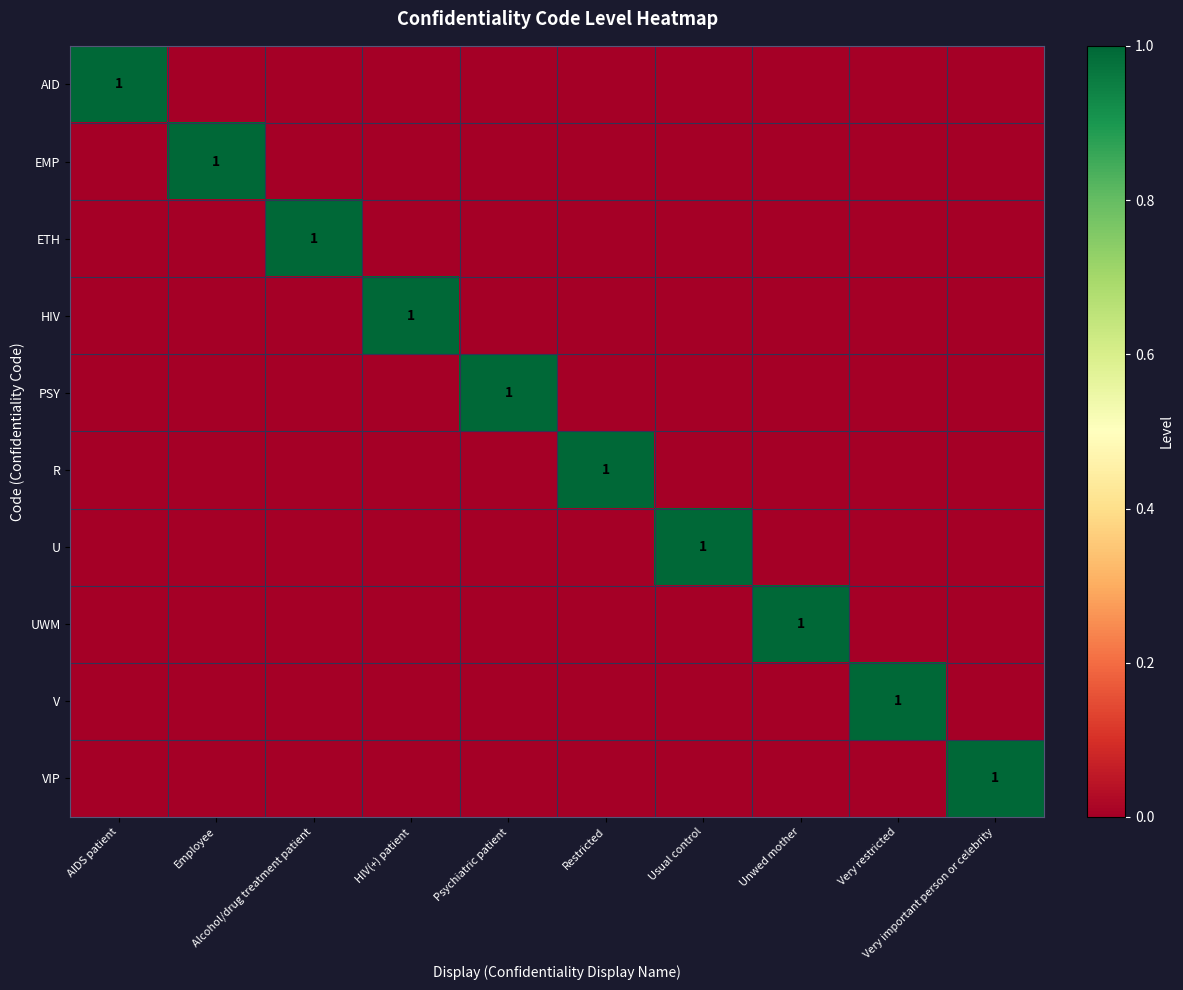

Rank the categories by ETH value from highest to lowest.

Alcohol/drug treatment patient, AIDS patient, Employee, HIV(+) patient, Psychiatric patient, Restricted, Usual control, Unwed mother, Very restricted, Very important person or celebrity